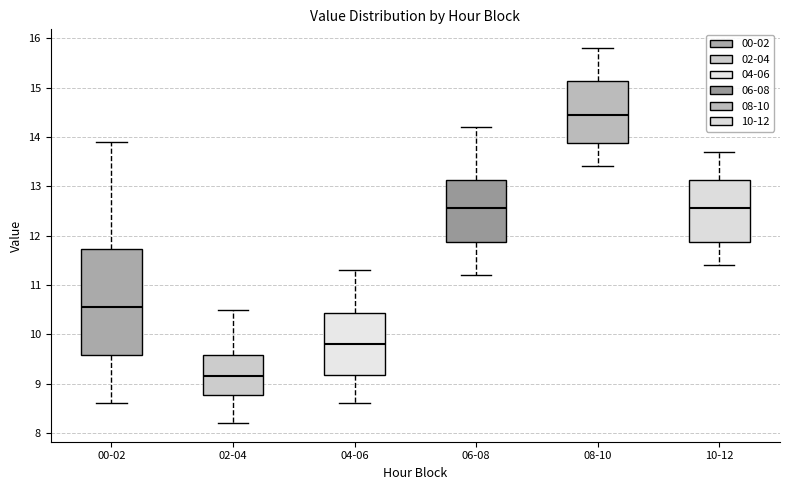

Reading left to right, read every box against the y-axis: the position of its median line, the range the box covers, and the ends of its whiskers. The values are not printed on the chart, so give them approximately, as read against the axis.

00-02: median 10.6, box 9.6 to 11.7, whiskers 8.6 to 13.9
02-04: median 9.2, box 8.8 to 9.6, whiskers 8.2 to 10.5
04-06: median 9.8, box 9.2 to 10.4, whiskers 8.6 to 11.3
06-08: median 12.6, box 11.9 to 13.1, whiskers 11.2 to 14.2
08-10: median 14.5, box 13.9 to 15.1, whiskers 13.4 to 15.8
10-12: median 12.6, box 11.9 to 13.1, whiskers 11.4 to 13.7